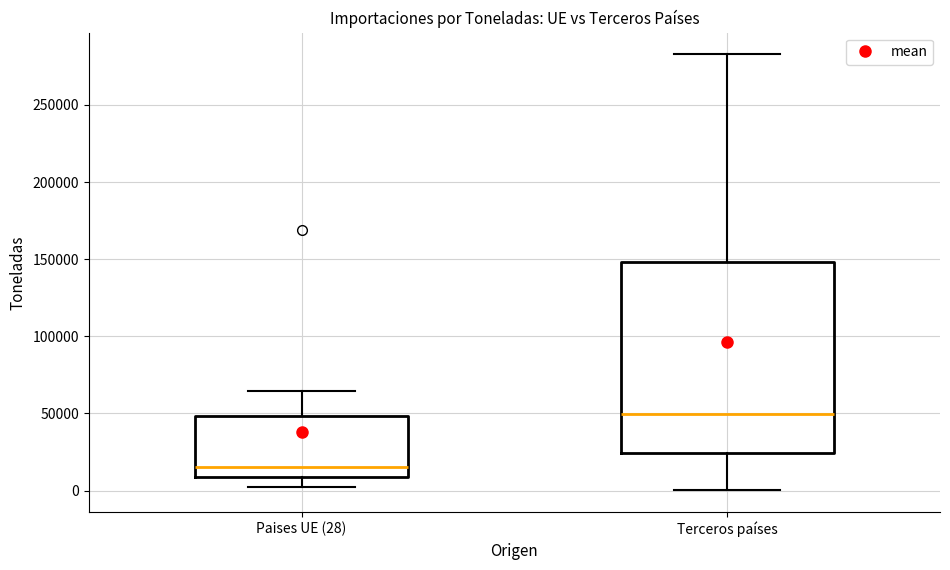

Reading left to right, read every box against the y-axis: the position of its median line, the range the box covers, and the ends of its whiskers. The values are not printed on the chart, so give them approximately, as read against the axis.

Paises UE (28): median 15000, box 10000 to 50000, whiskers 5000 to 65000
Terceros países: median 50000, box 25000 to 150000, whiskers 0 to 285000